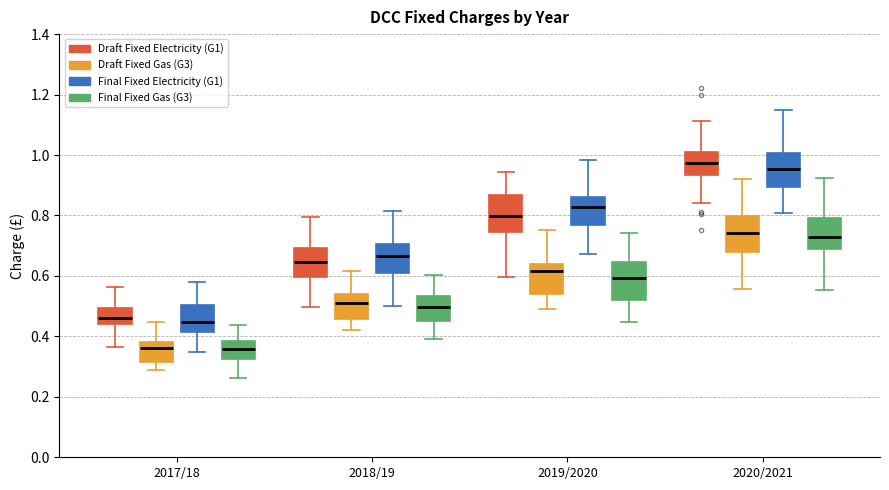

Where is the upper edge of the box for 2019/2020 (Final Fixed Electricity (G1)) on the y-axis? The values are not printed on the chart, so give them approximately, as read against the axis.

0.86